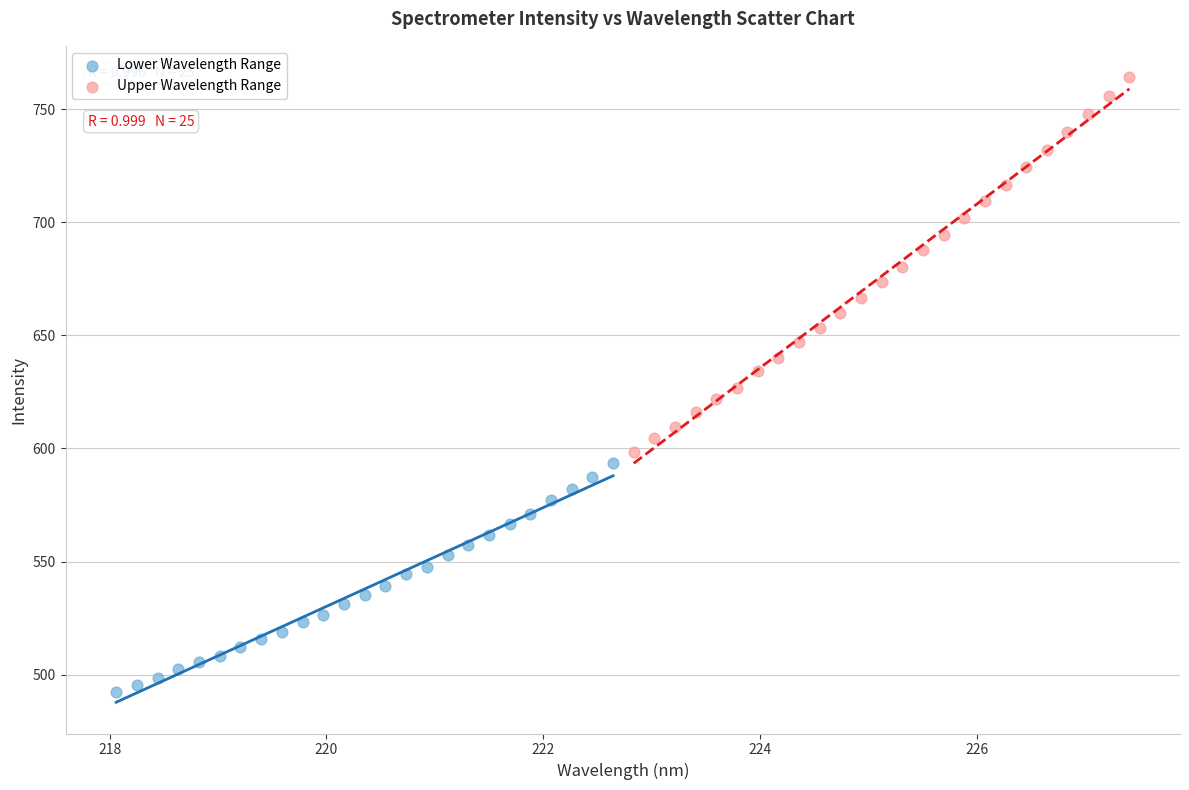

Which series has the widest spread of Y values?

Upper Wavelength Range